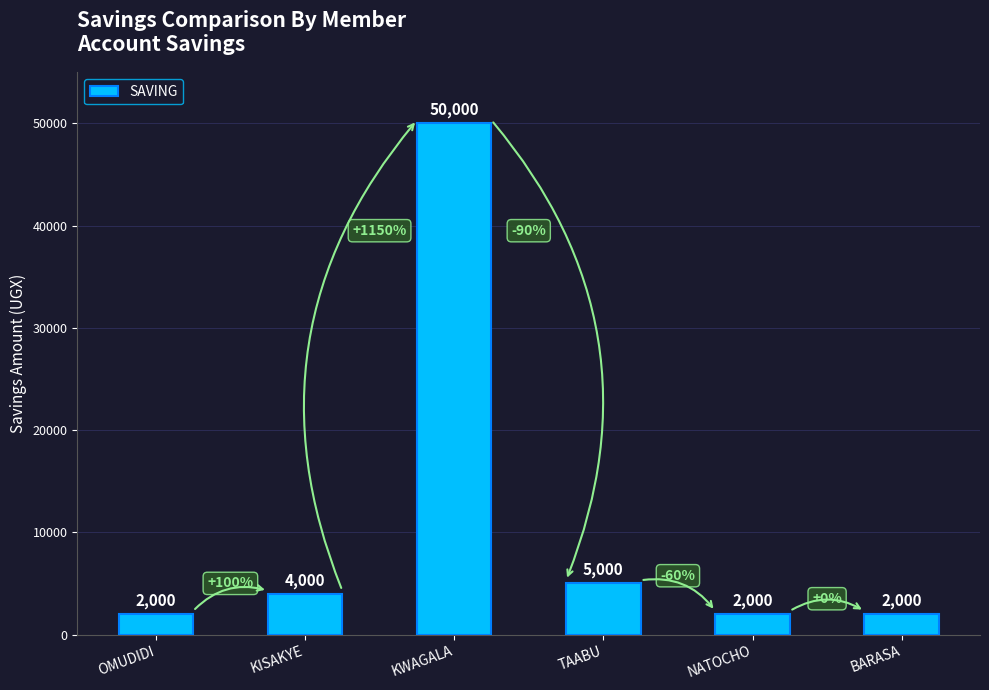

Count the number of data series in this chart.

1